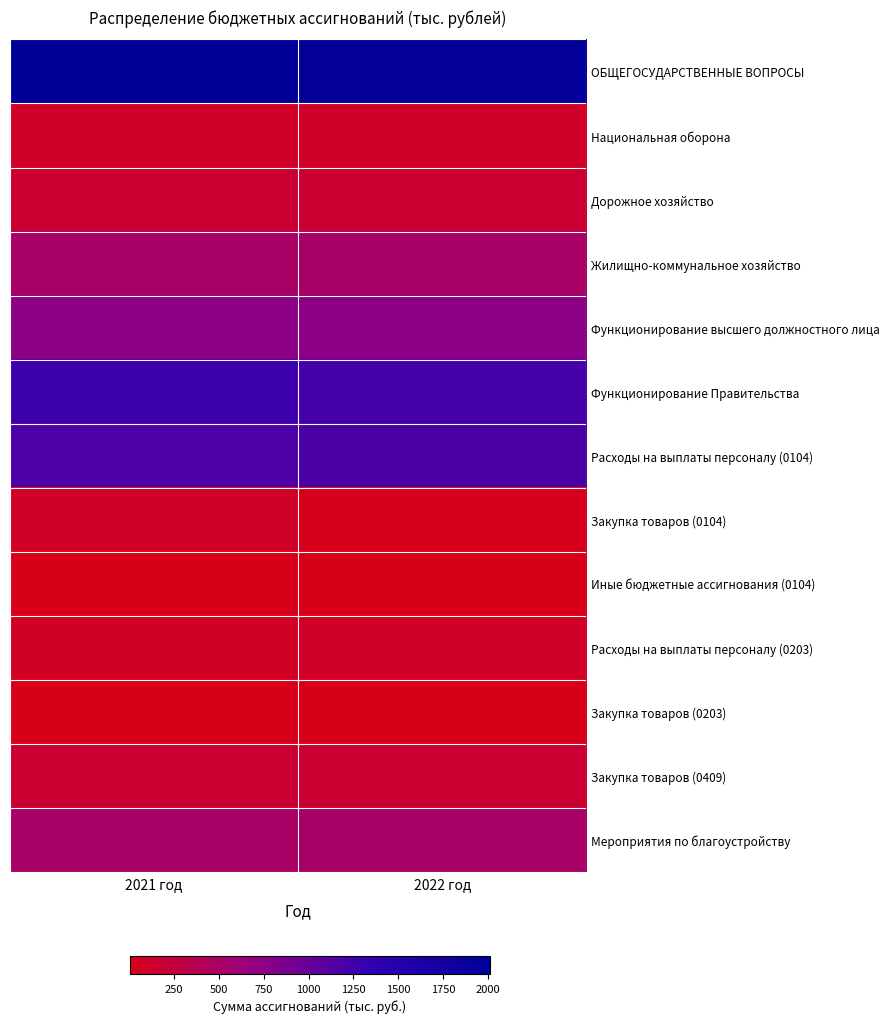

Which has a higher value, 2022 год or 2021 год?

2021 год